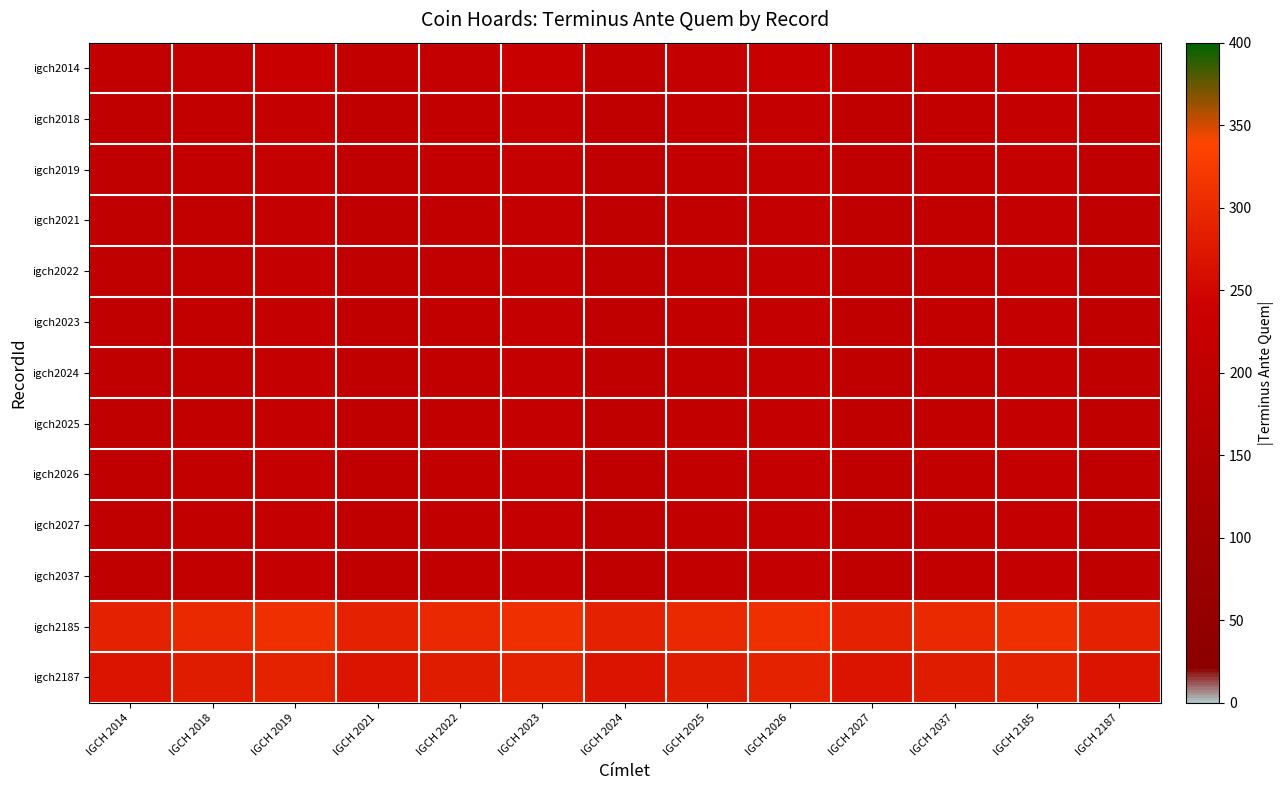

What is the spread (max minus min) of values at IGCH 2014?

89